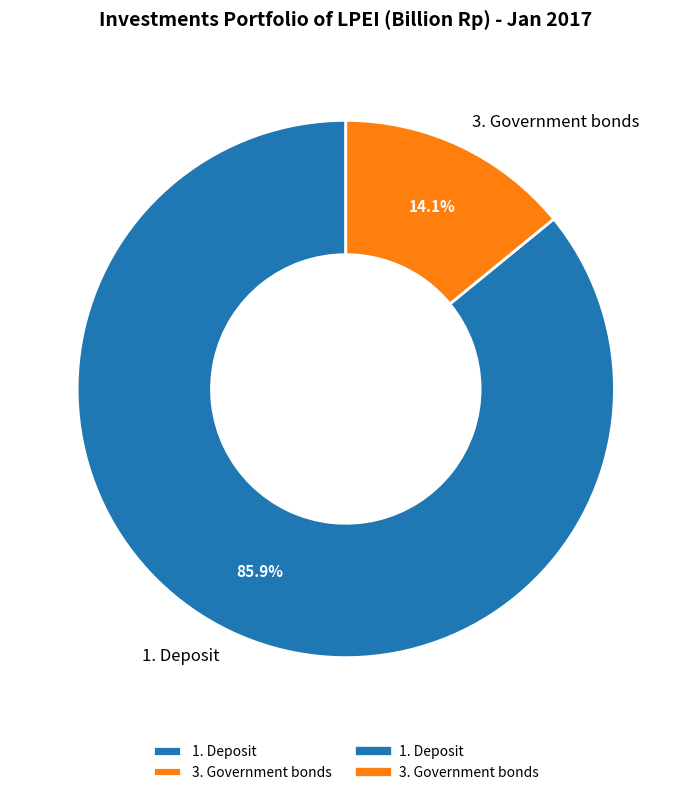

What is the majority slice?

1. Deposit